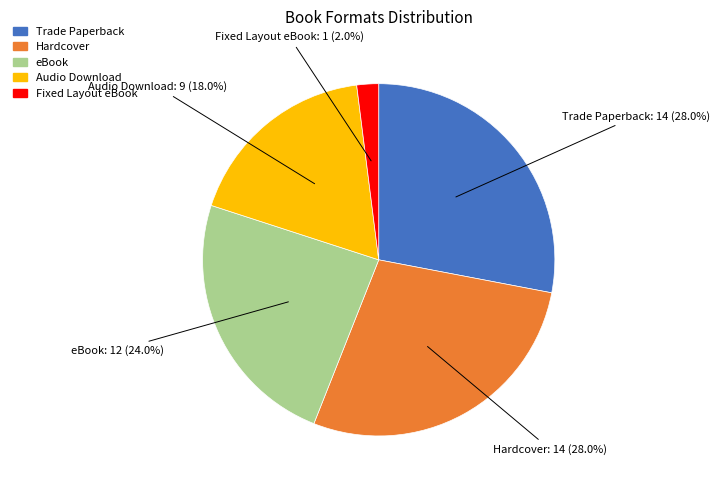

Combined, do Audio Download and eBook account for over 50%?

No